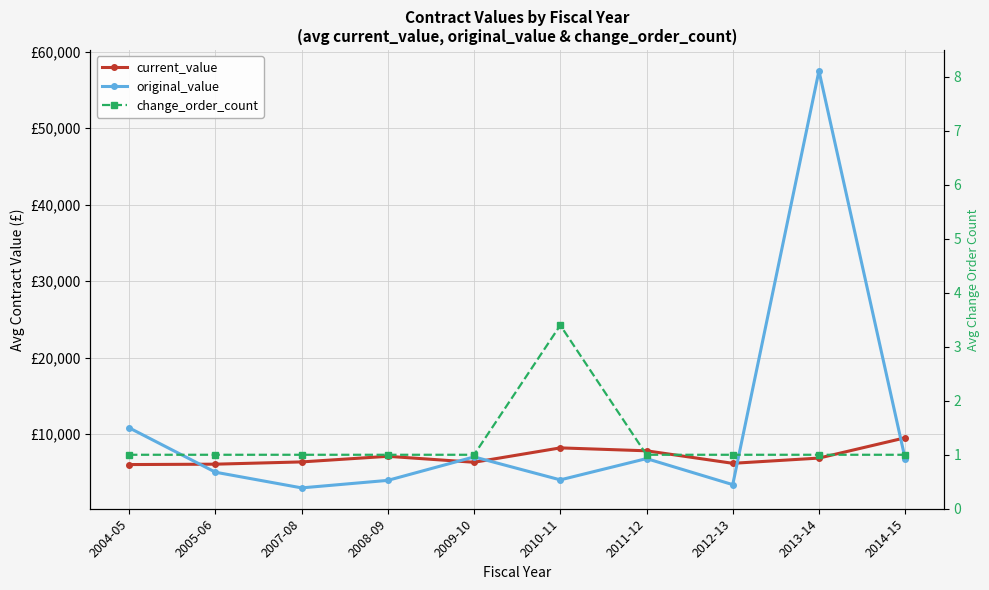

Reading left to right, list all the values displayed in this chart.

current_value: 6000.0	6050.0	6346.0	7079.2	6300.0	8181.4	7800.4	6163.0	6847.5	9500.0
original_value: 10800.0	5000.0	2950.0	3933.3	7000.0	3998.1	6781.7	3375.0	57486.0	6750.0
change_order_count: 1.0	1.0	1.0	1.0	1.0	3.4	1.0	1.0	1.0	1.0